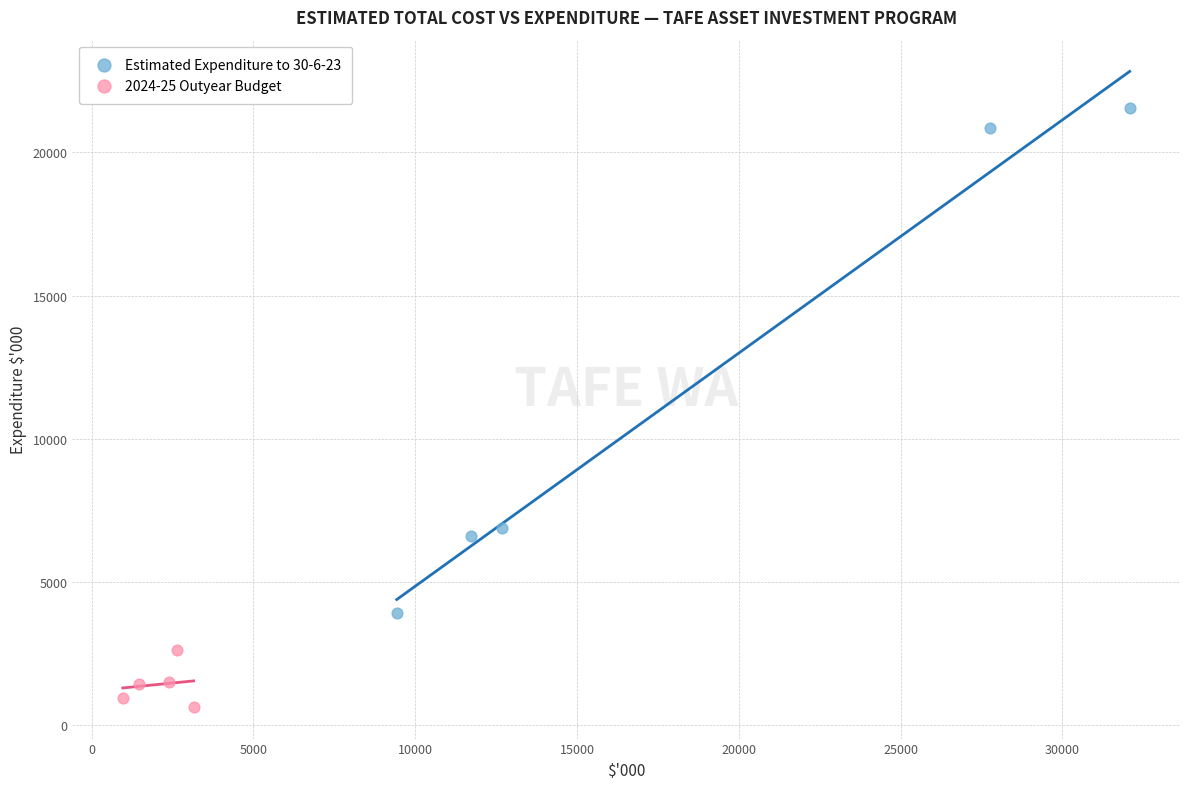

Which series reaches the maximum Y coordinate?

Estimated Expenditure to 30-6-23